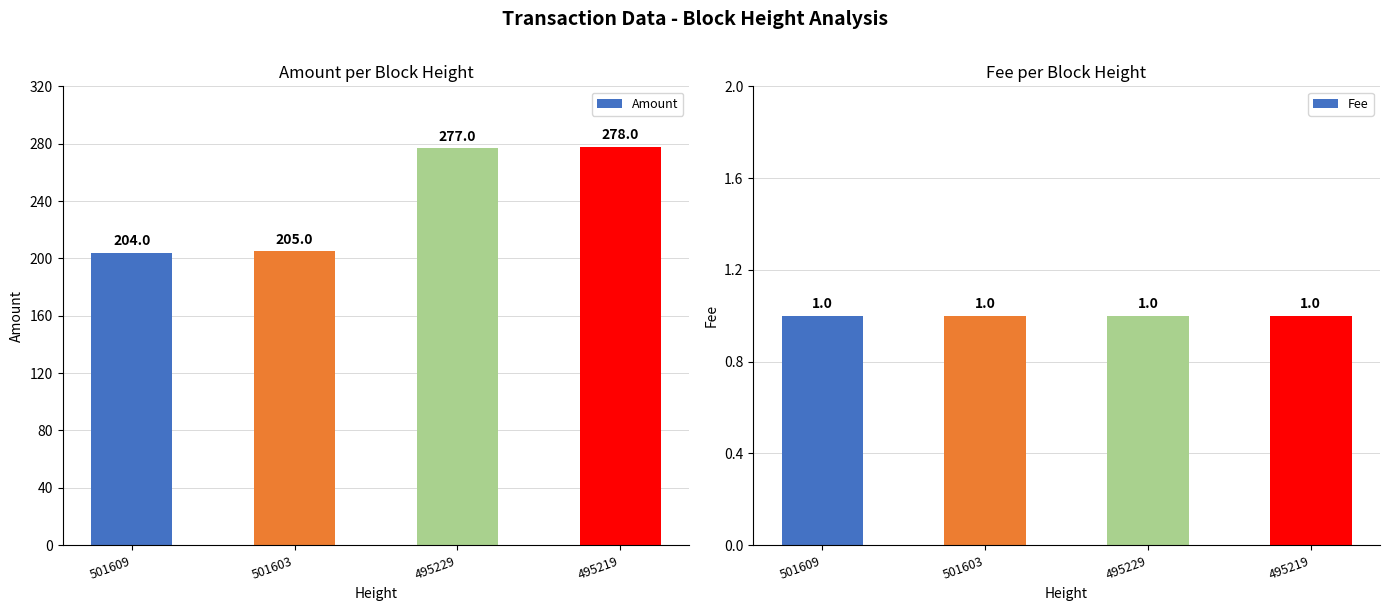

Reading left to right, transcribe all the data shown in this chart.

Amount: 204	205	277	278
Fee: 1	1	1	1